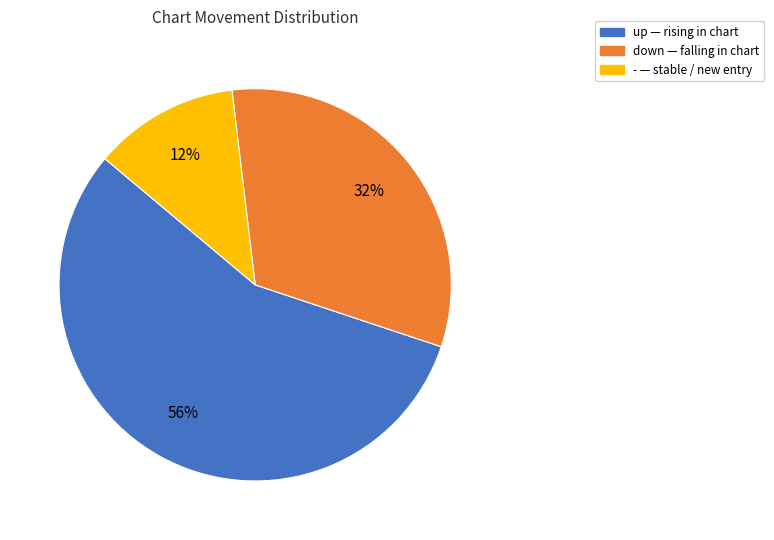

To the nearest percent, what is the average slice percentage?

33%